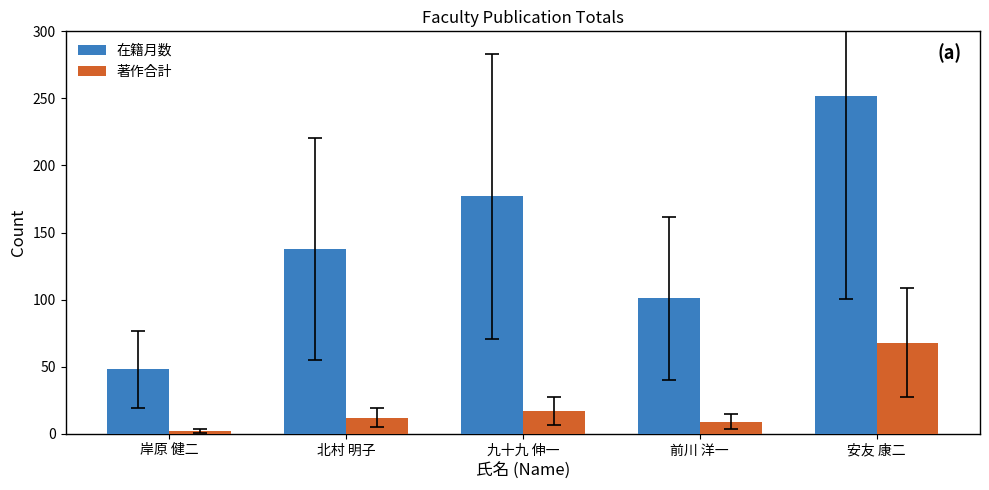

What is the difference between the highest and lowest values at 九十九 伸一?

160